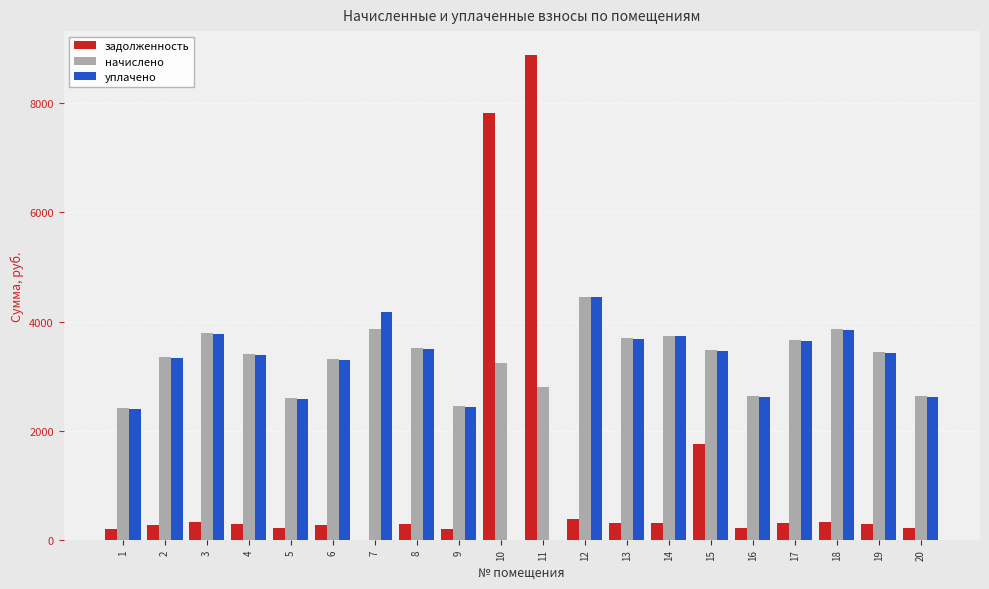

What are all the series names shown in the legend?

задолженность, начислено, уплачено